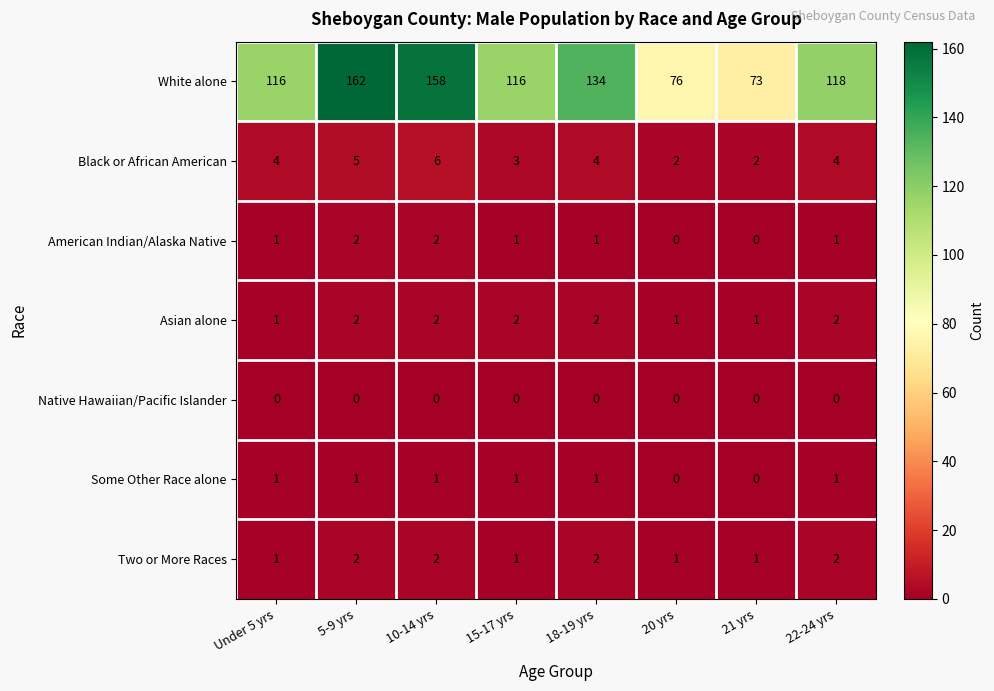

How many categories are shown in the chart?

8